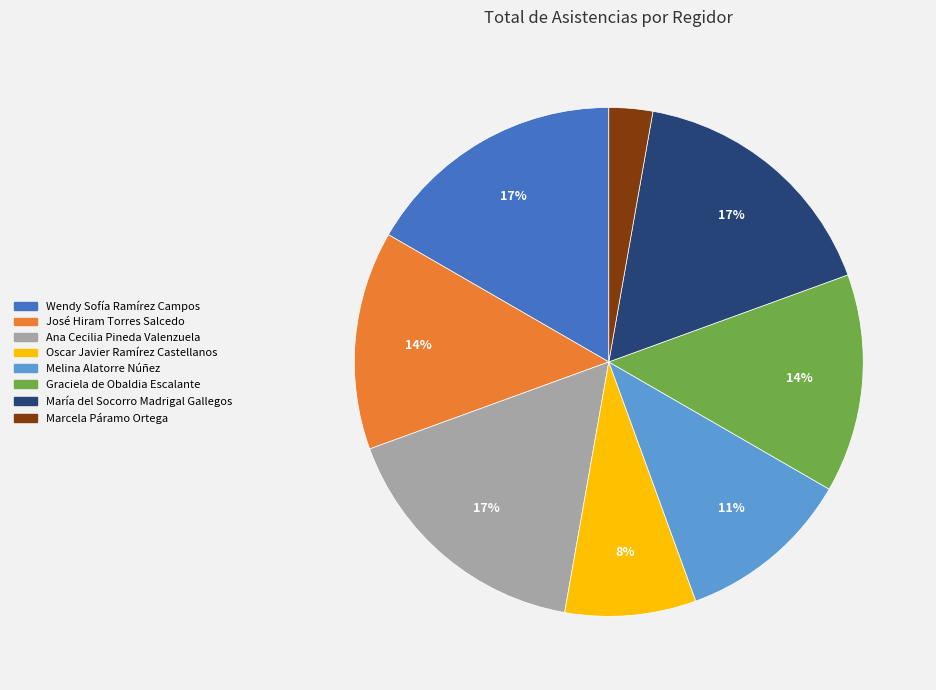

To the nearest percent, what percentage of the pie is José Hiram Torres Salcedo?

14%